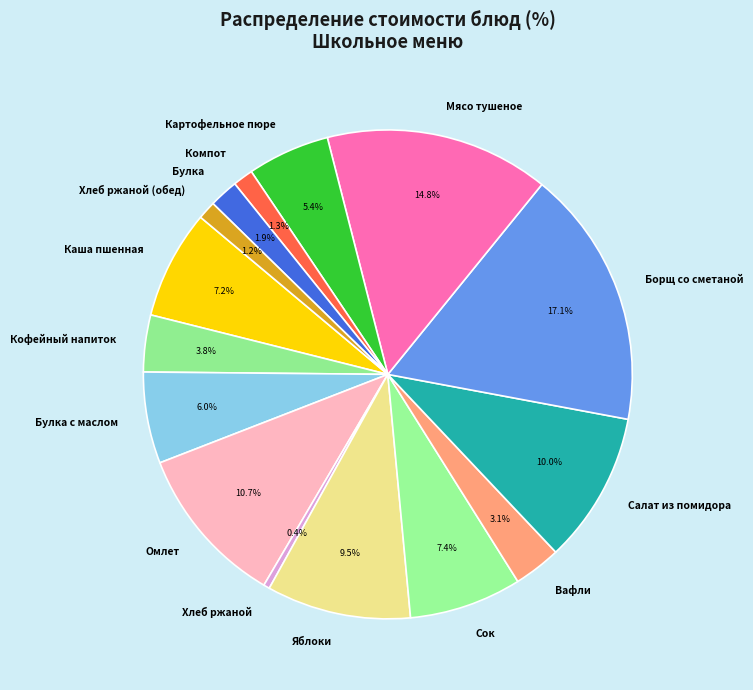

Which has a higher value, Кофейный напиток or Яблоки?

Яблоки